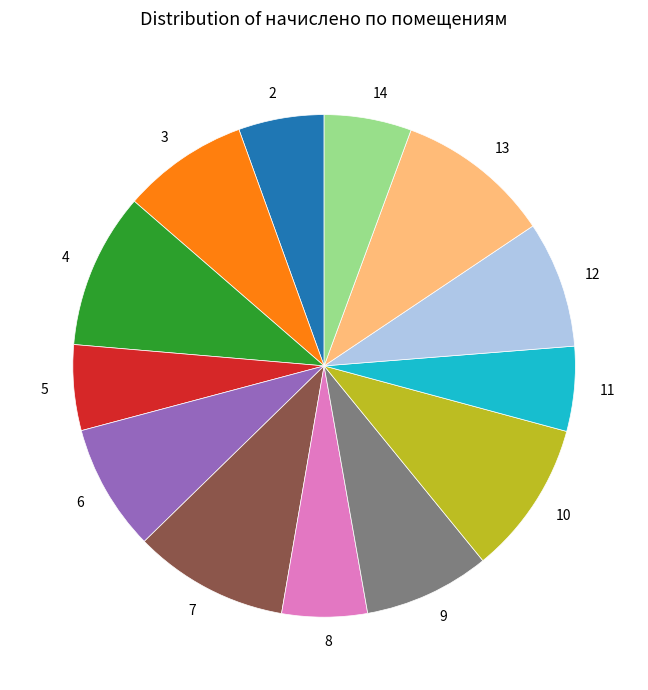

Between 2 and 9, which is larger?

9